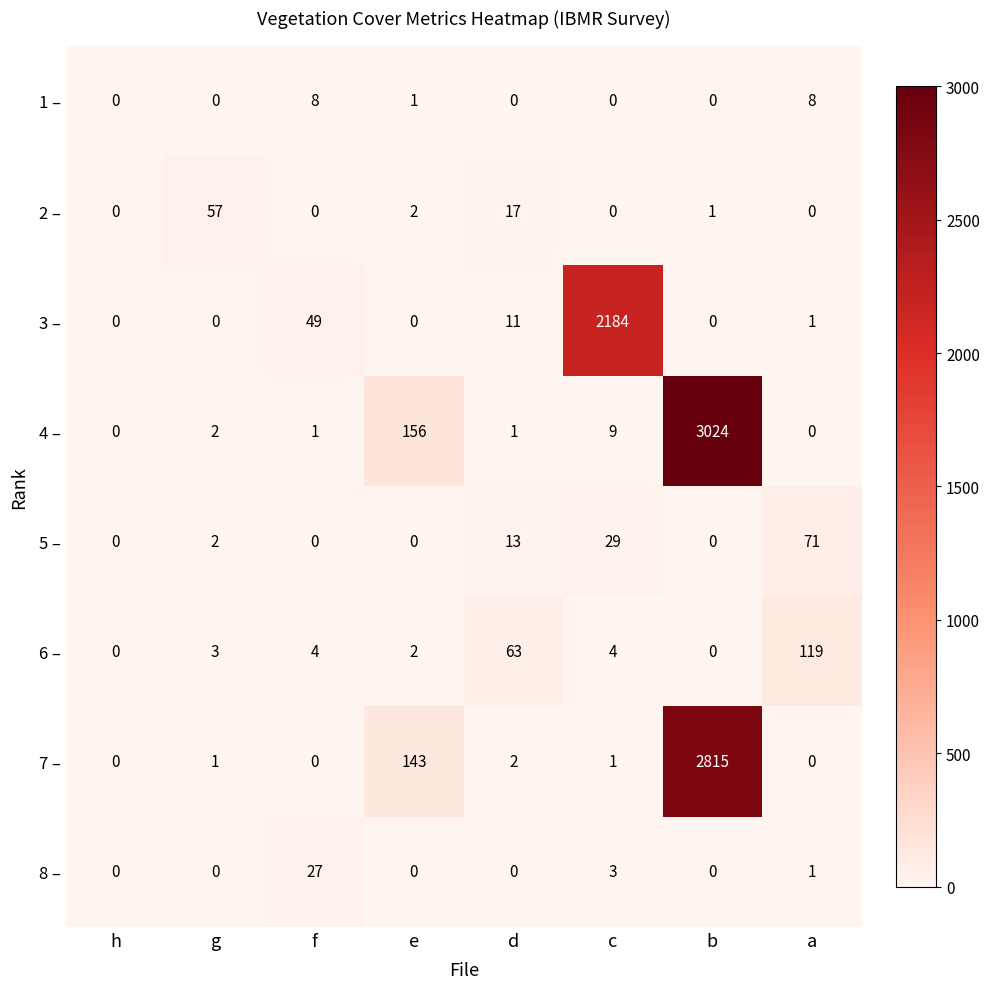

Which series has the largest total across all categories?

4 –